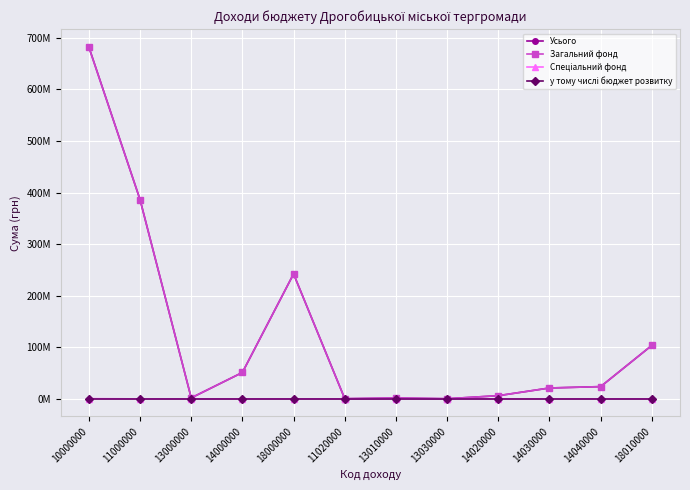

At how many categories does at least one series exceed 619482923?

1